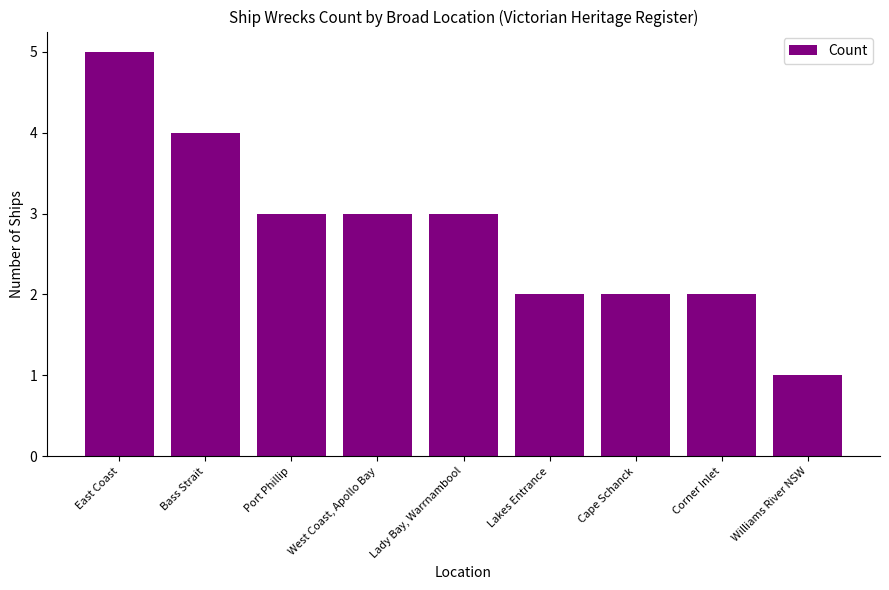

What is the smallest value displayed?

1